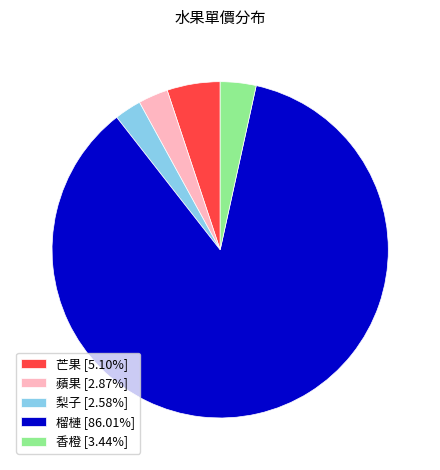

Do 香橙 [3.44%] and 榴槤 [86.01%] together represent more than half of the pie?

Yes